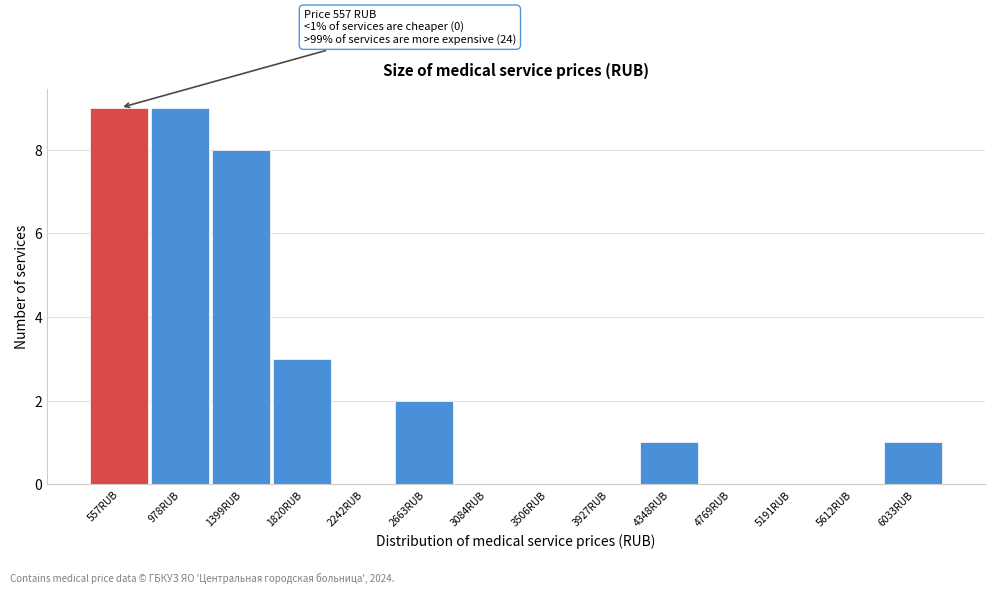

Reading left to right, extract all data points from this chart.

557RUB=9	978RUB=9	1399RUB=8	1820RUB=3	2242RUB=0	2663RUB=2	3084RUB=0	3506RUB=0	3927RUB=0	4348RUB=1	4769RUB=0	5191RUB=0	5612RUB=0	6033RUB=1